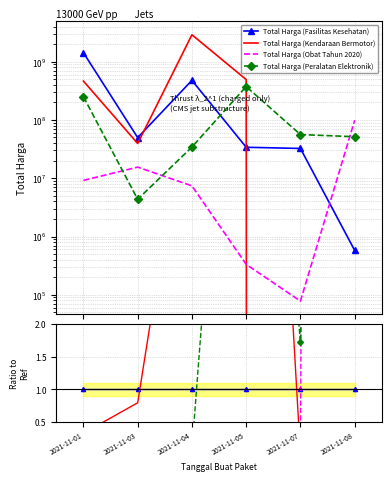

Is the value of Total Harga (Kendaraan Bermotor) at 2021-11-08 greater than the value of Total Harga (Fasilitas Kesehatan) at 2021-11-08?

No